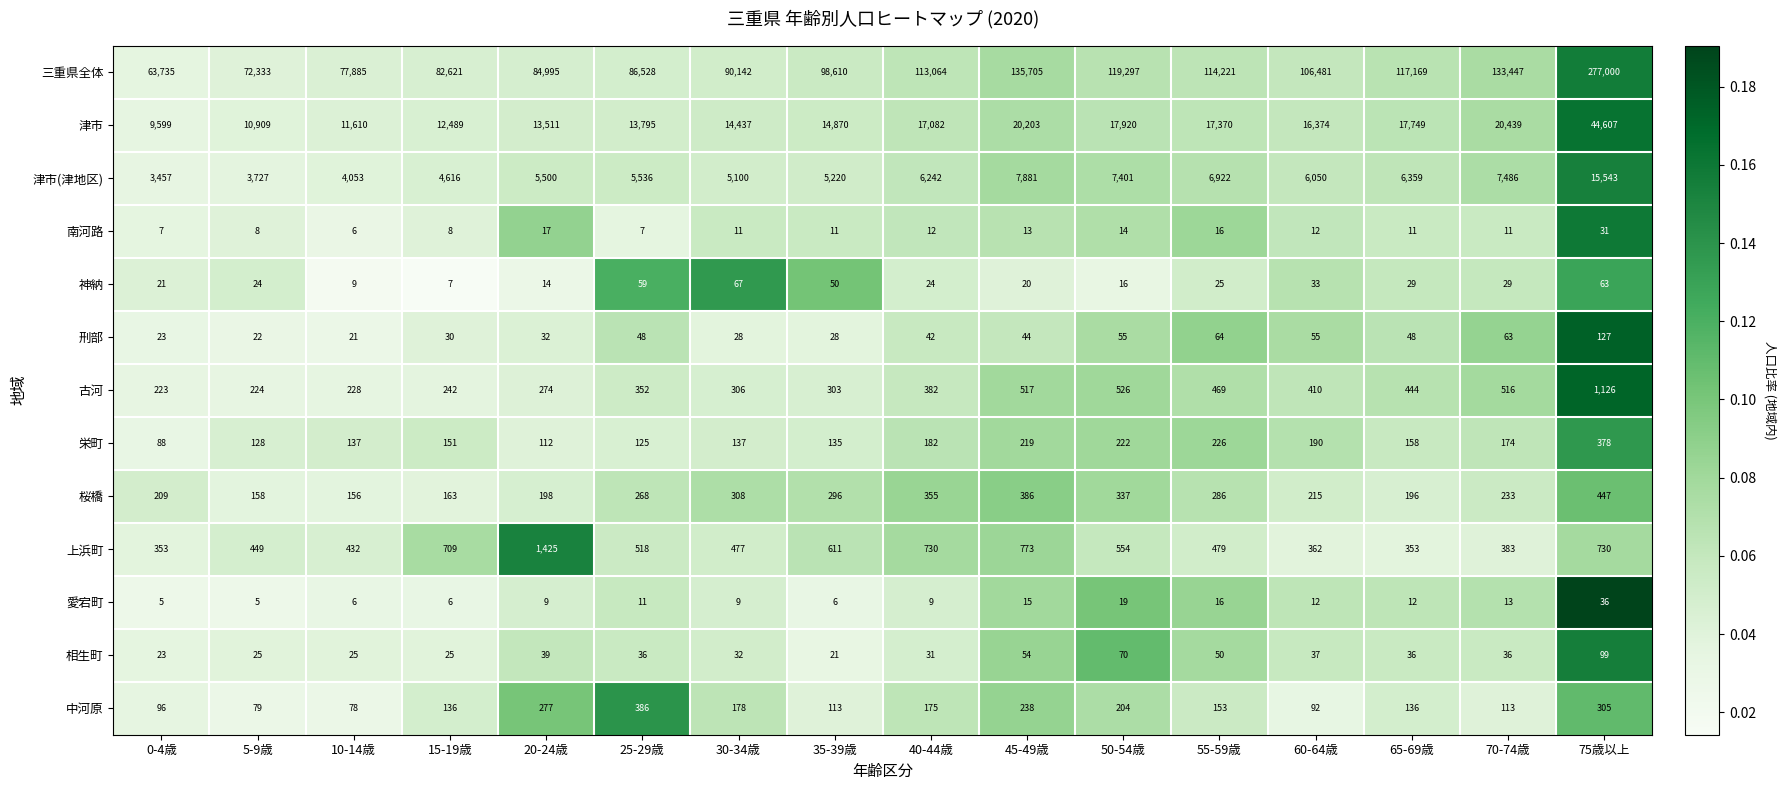

Which series changed the most between 5-9歳 and 25-29歳?

三重県全体